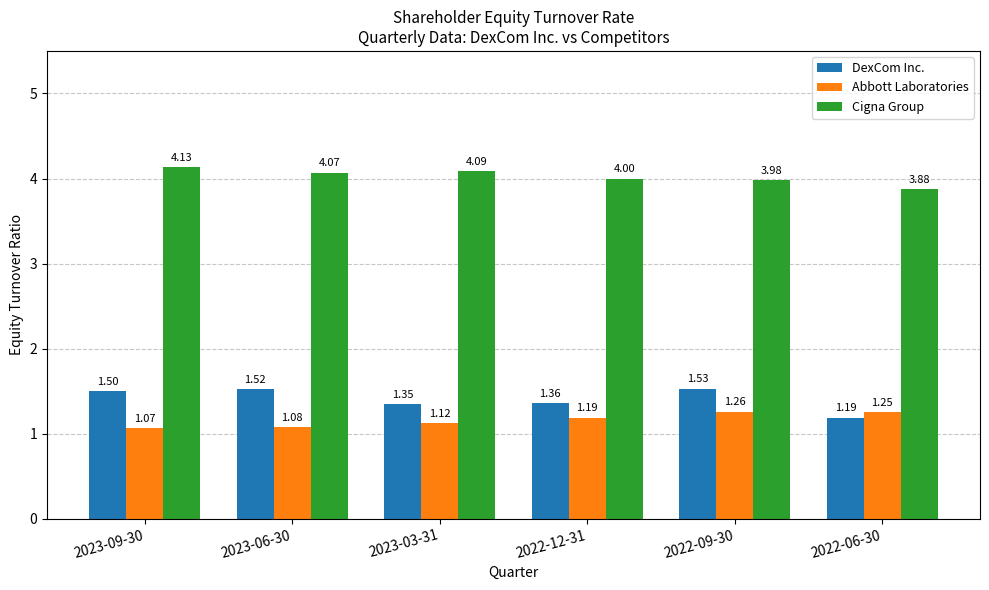

How many groups of bars are there?

6